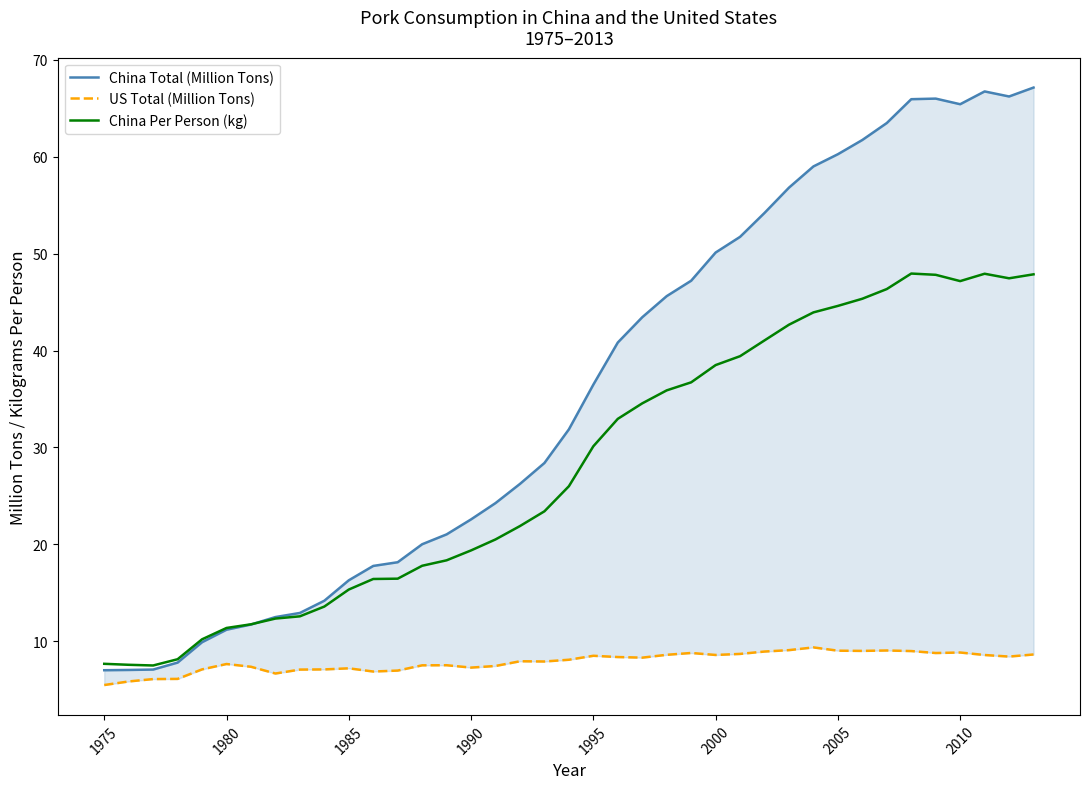

What is the minimum value for China Per Person (kg)?

7.5